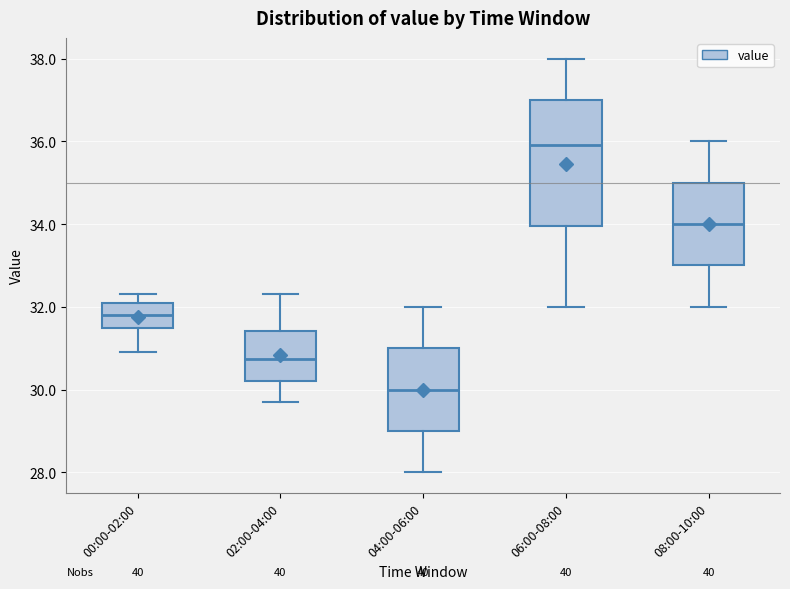

Where is the upper edge of the box for 08:00-10:00 on the y-axis? The values are not printed on the chart, so give them approximately, as read against the axis.

35.0